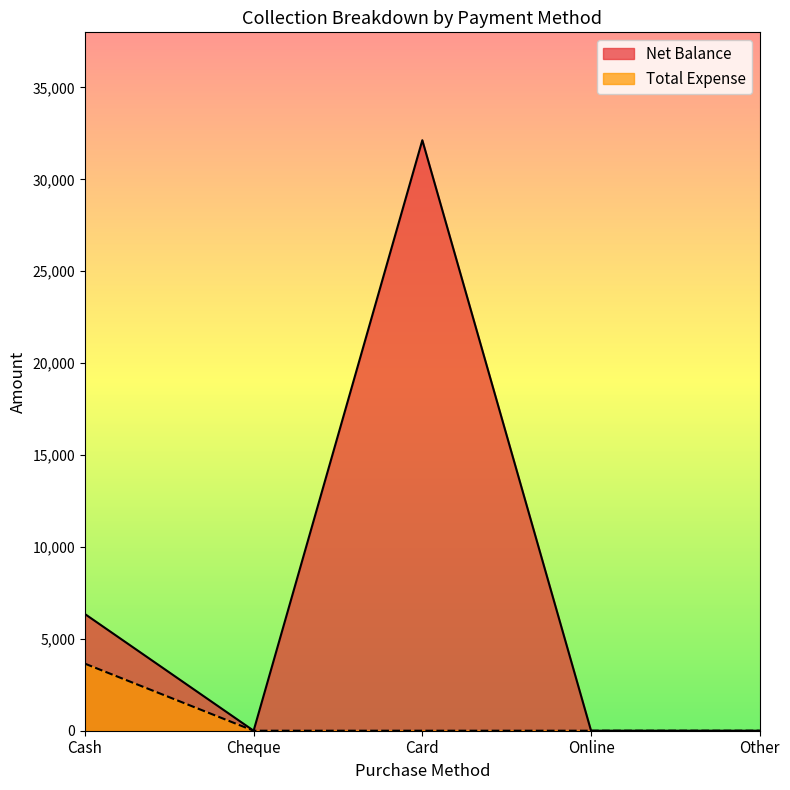

Rank the series by their average value, from highest to lowest.

Net Balance, Total Expense